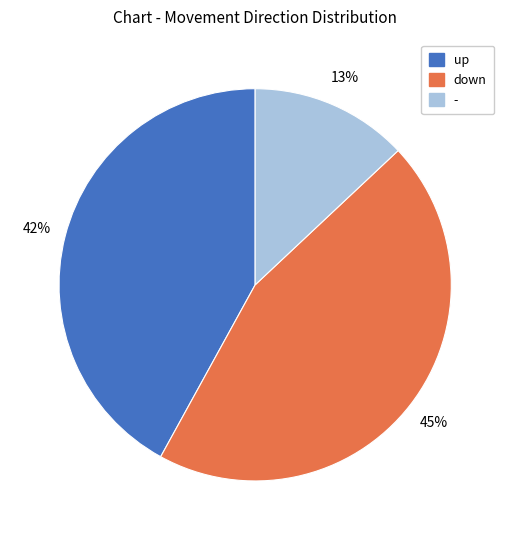

Rank the categories by value from lowest to highest.

-, up, down